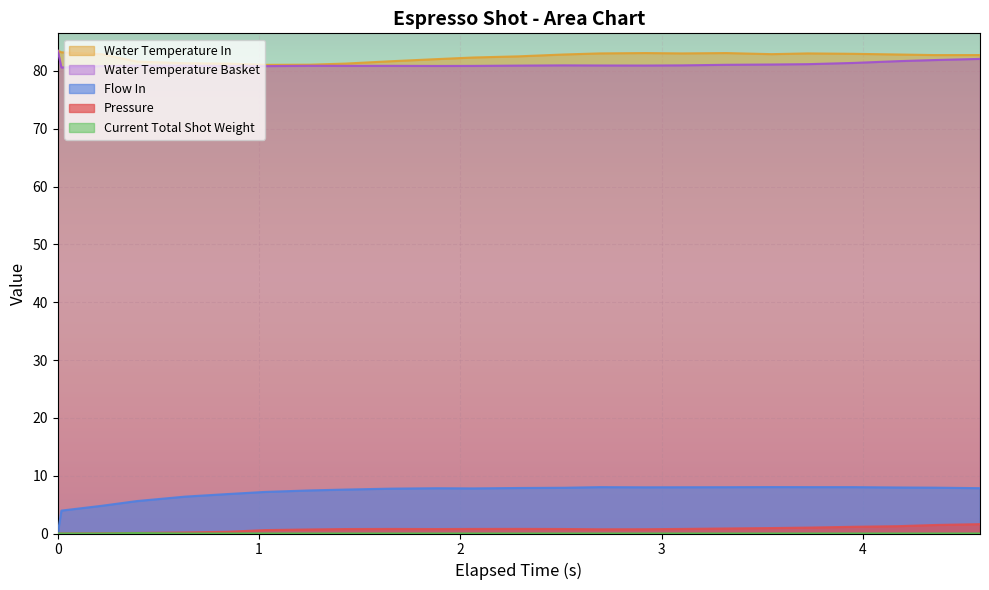

Rank the categories by water_temperature_basket value from lowest to highest.

1, 6, 2, 5, 10, 11, 8, 9, 4, 7, 3, 12, 15, 14, 13, 16, 17, 18, 19, 20, 21, 22, 23, 0